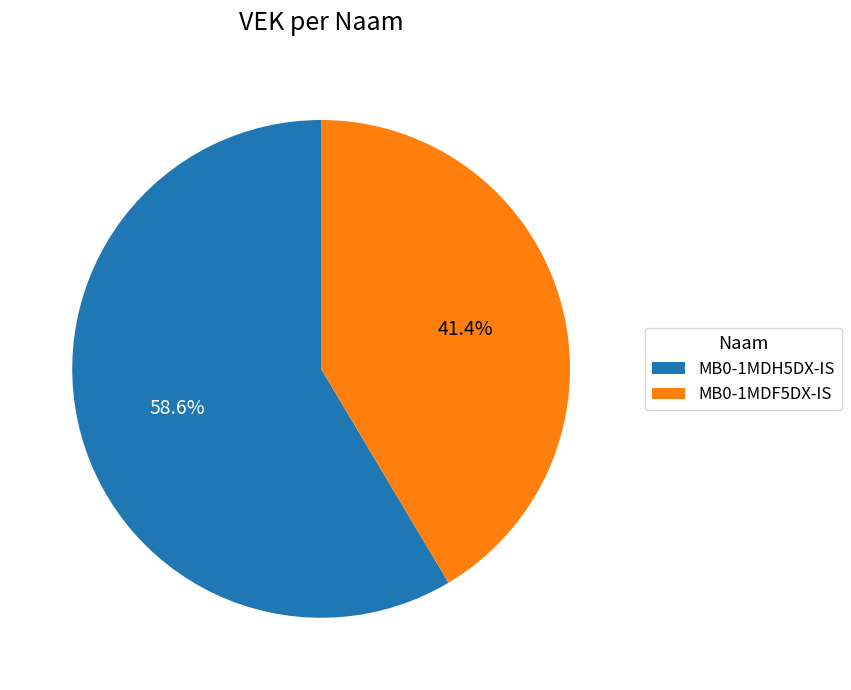

Which category has the smallest portion of the pie?

MB0-1MDF5DX-IS